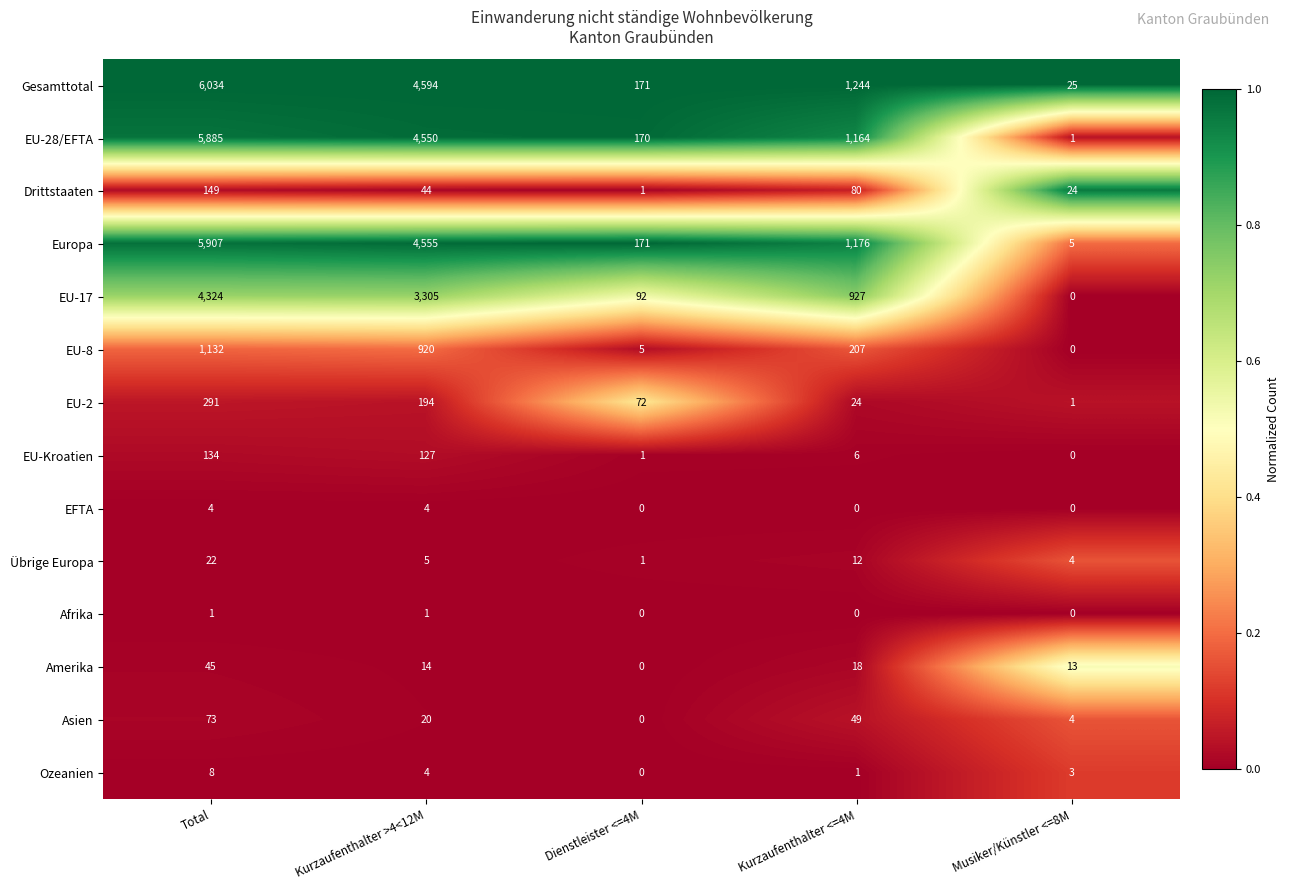

At which category is the sum across all series the highest?

Total